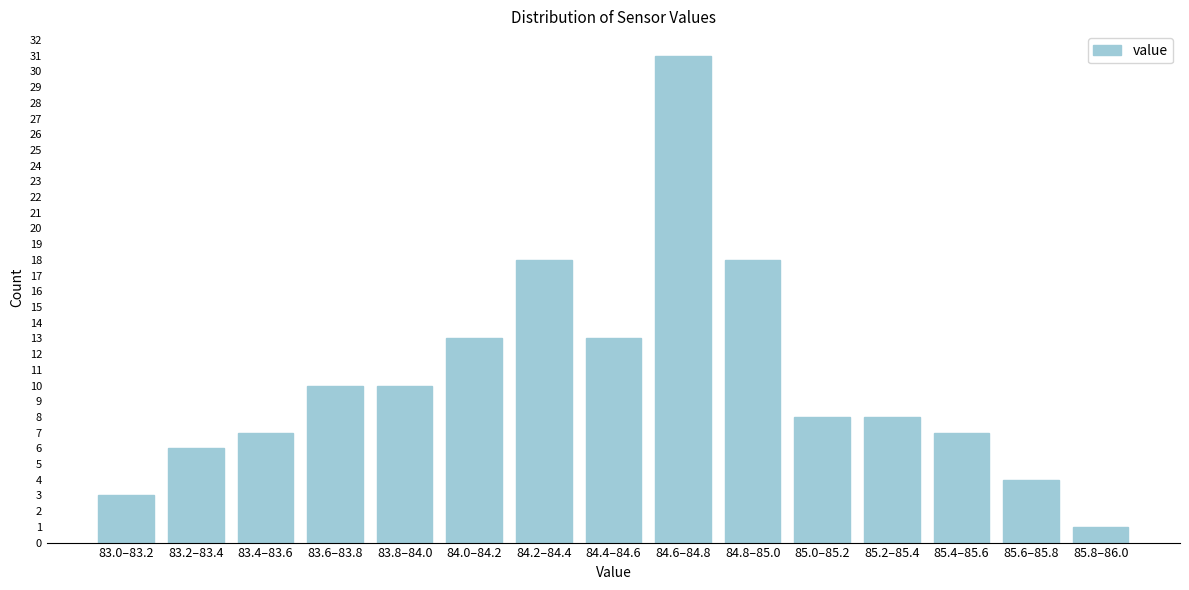

Reading right to left, extract all data points from this chart.

1	4	7	8	8	18	31	13	18	13	10	10	7	6	3